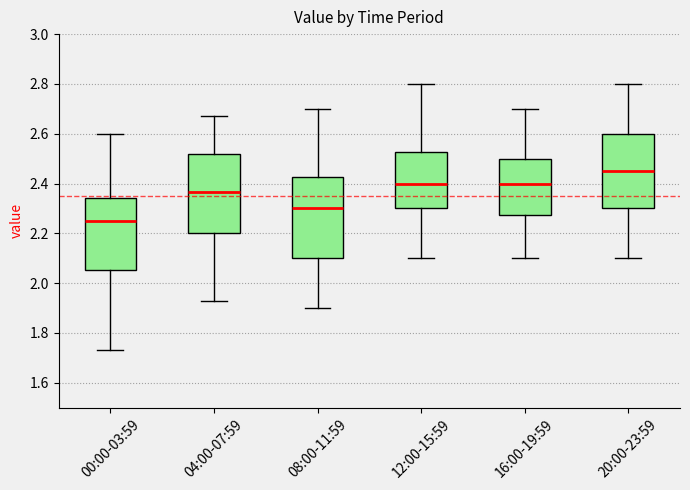

Reading left to right, transcribe this box plot: for each box, give where its median line is, the range the box spans, and where its two whiskers end, as read against the y-axis. The values are not printed on the chart, so give them approximately, as read against the axis.

00:00-03:59: median 2.26, box 2.06 to 2.34, whiskers 1.74 to 2.60
04:00-07:59: median 2.36, box 2.20 to 2.52, whiskers 1.94 to 2.68
08:00-11:59: median 2.30, box 2.10 to 2.42, whiskers 1.90 to 2.70
12:00-15:59: median 2.40, box 2.30 to 2.52, whiskers 2.10 to 2.80
16:00-19:59: median 2.40, box 2.28 to 2.50, whiskers 2.10 to 2.70
20:00-23:59: median 2.46, box 2.30 to 2.60, whiskers 2.10 to 2.80